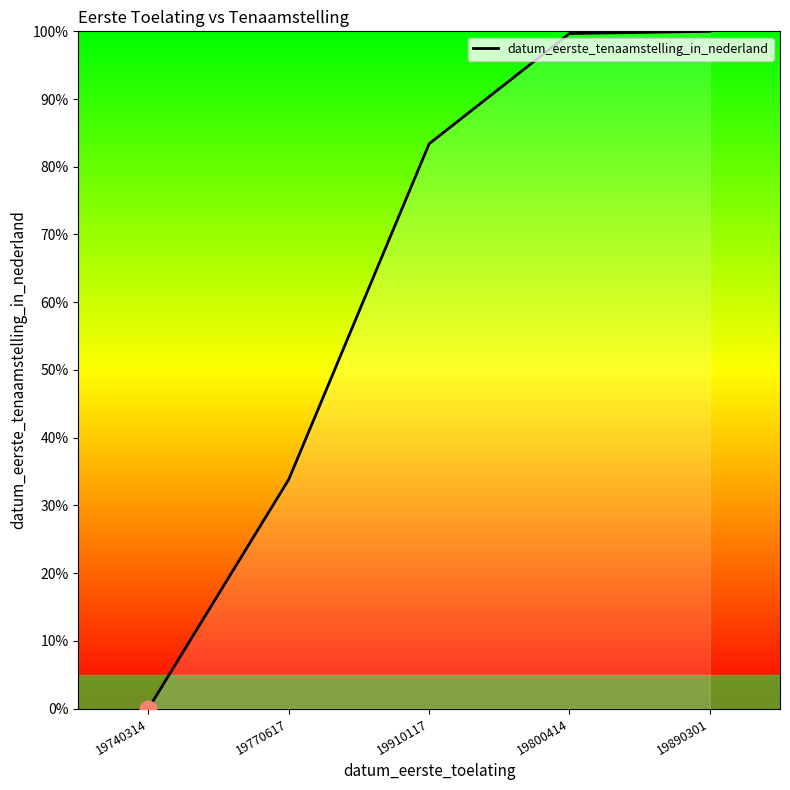

What position from the left is 19770617?

2